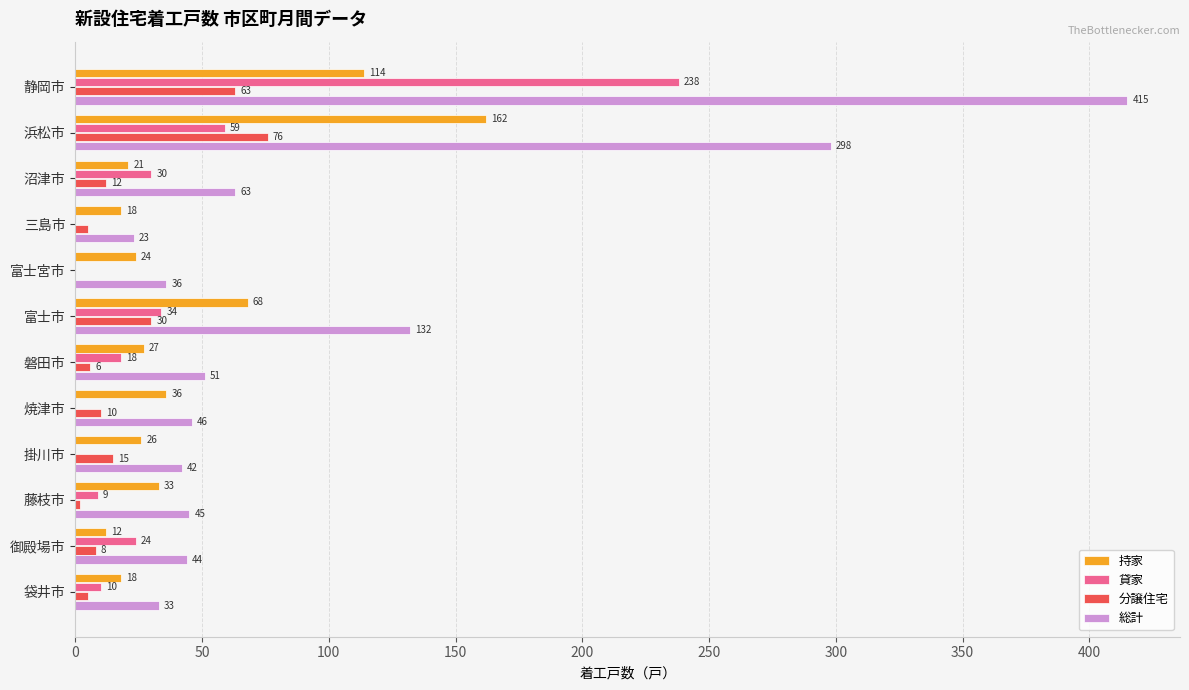

What are all the series names shown in the legend?

持家, 貸家, 分譲住宅, 総計